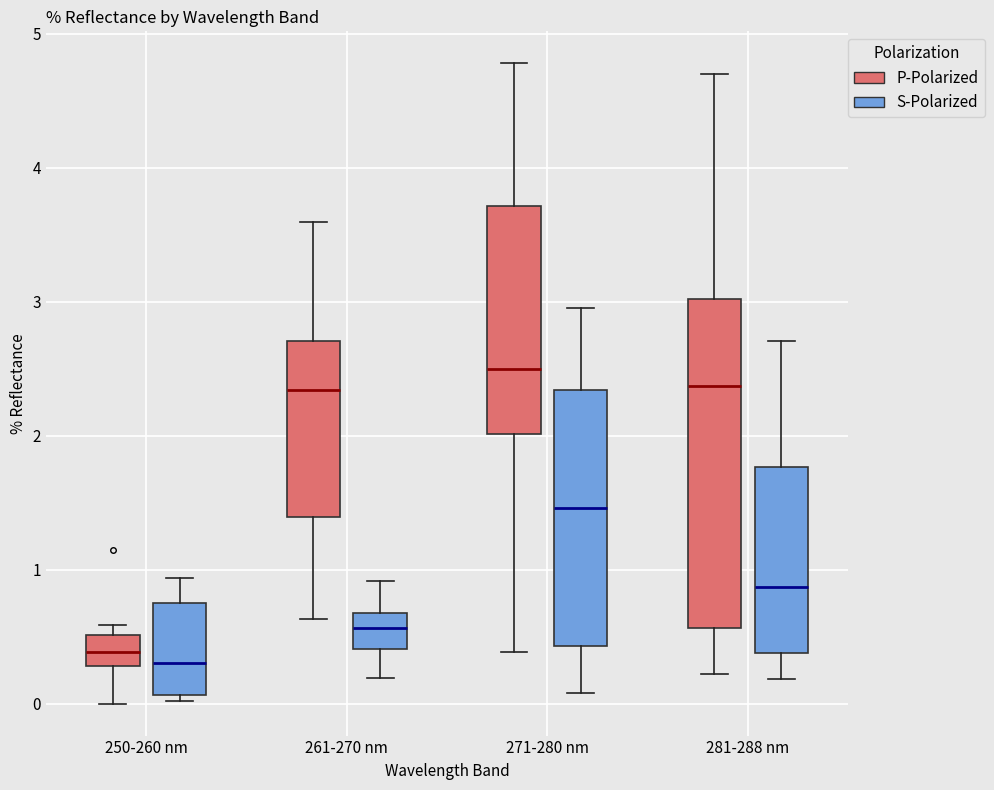

Which box's median line is the highest?

271-280 nm (P-Polarized)